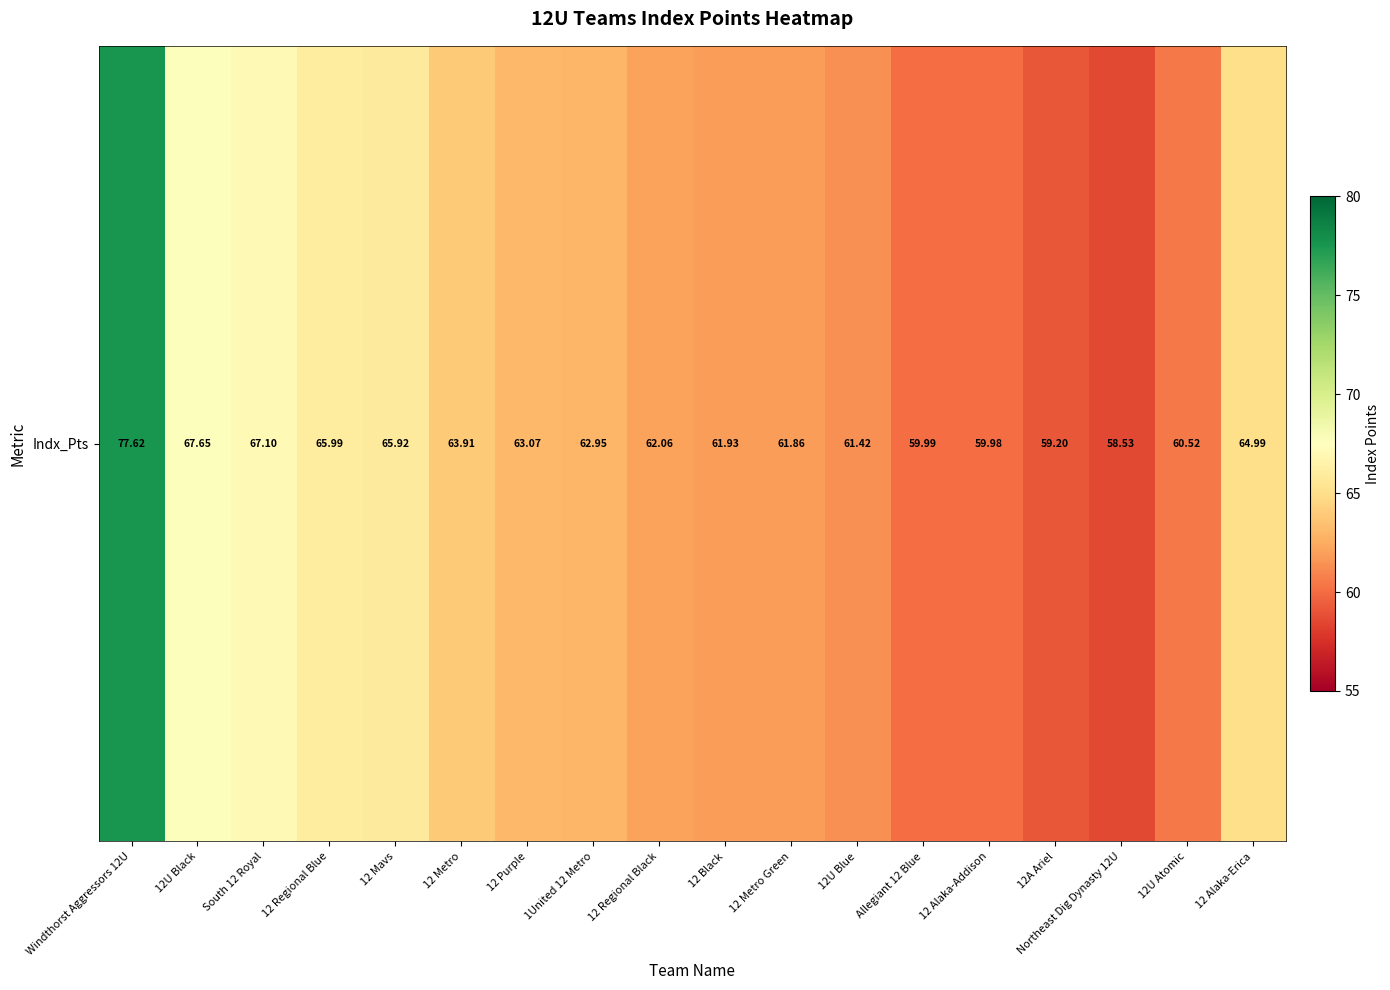

Where is the data nearest to the value 68?

12U Black